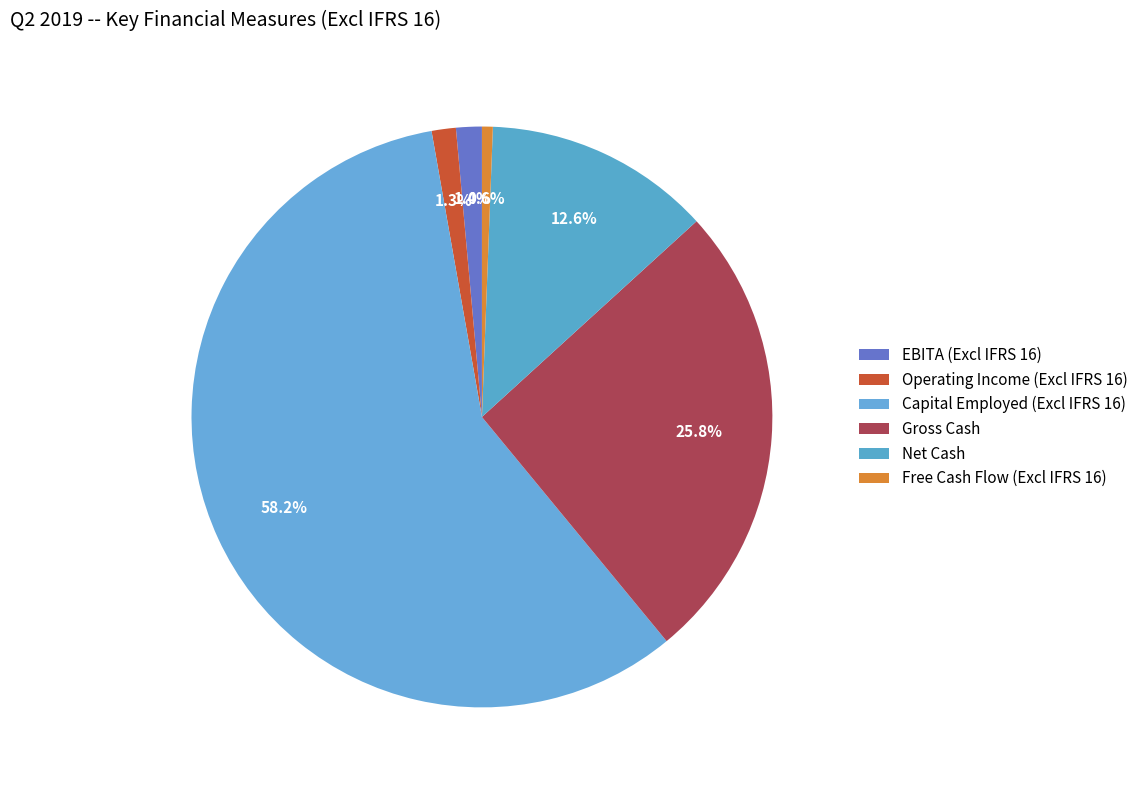

The Operating Income (Excl IFRS 16) slice represents 1% of the pie. True or false?

True